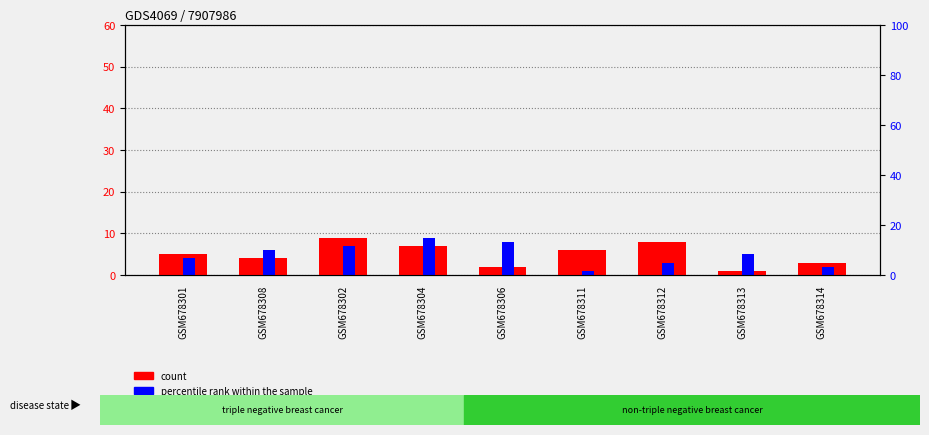

The percentile rank within the sample series shows 4 at GSM678301. True or false?

True